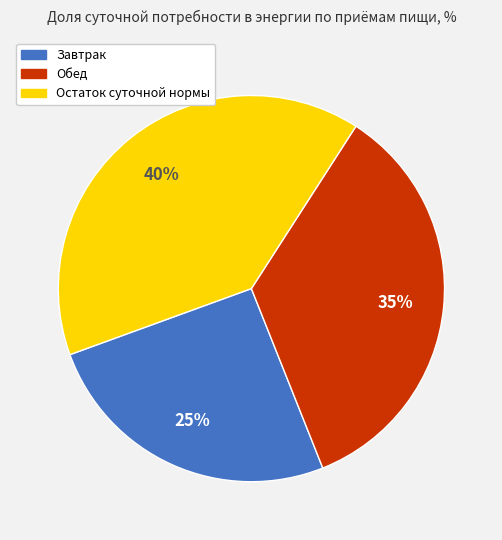

Does any single category account for the majority?

No